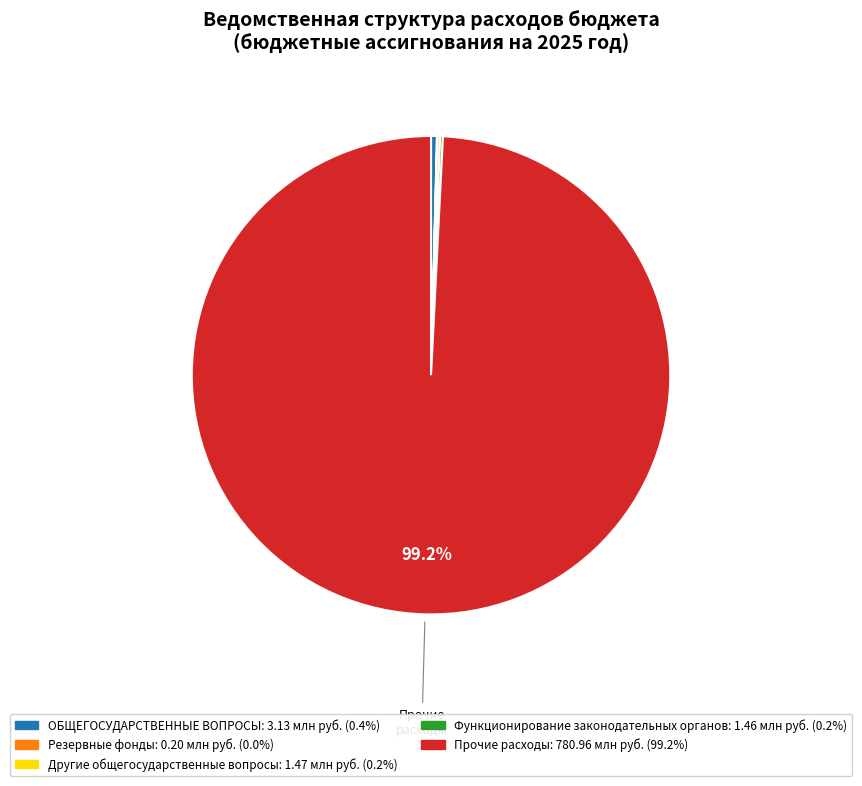

Does any single category account for the majority?

Yes